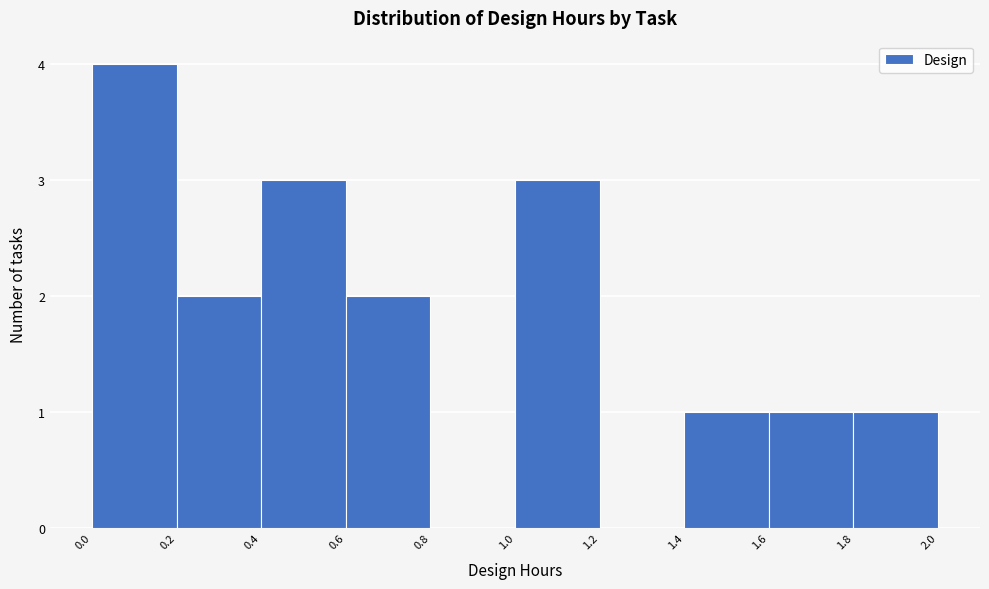

Over which range of the x-axis is the bar tallest?

0.0 to 0.2